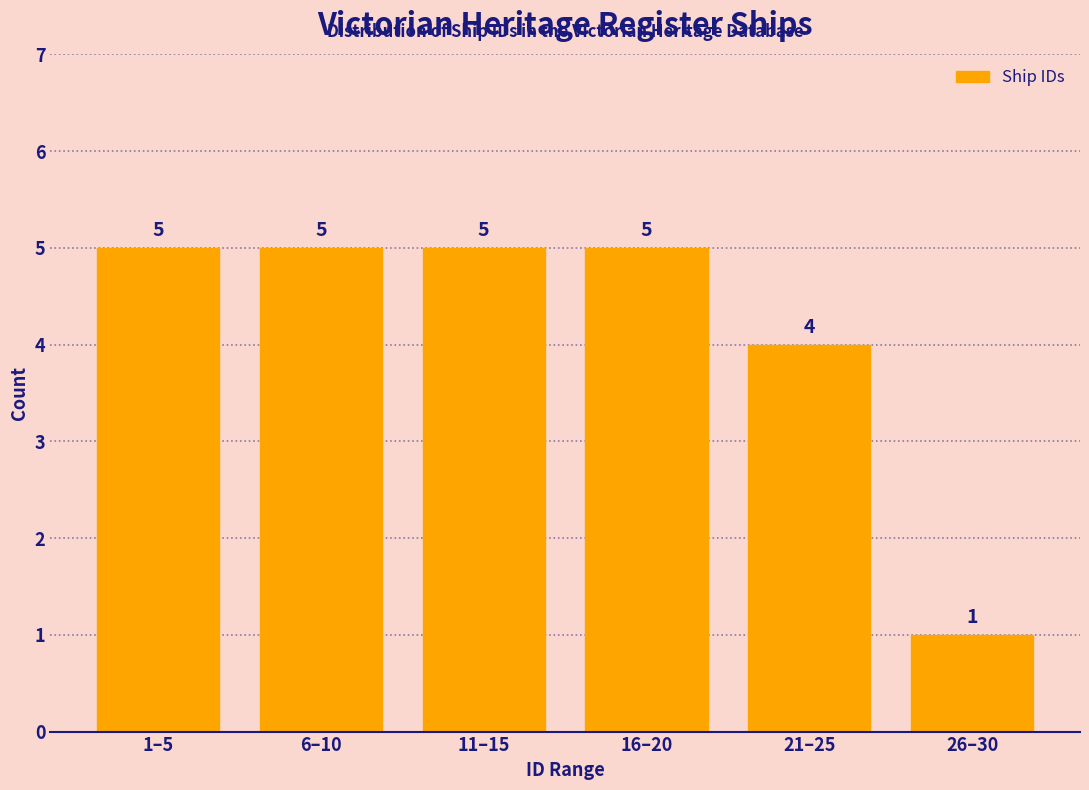

Reading left to right, what are all the values shown in this chart?

1–5=5	6–10=5	11–15=5	16–20=5	21–25=4	26–30=1